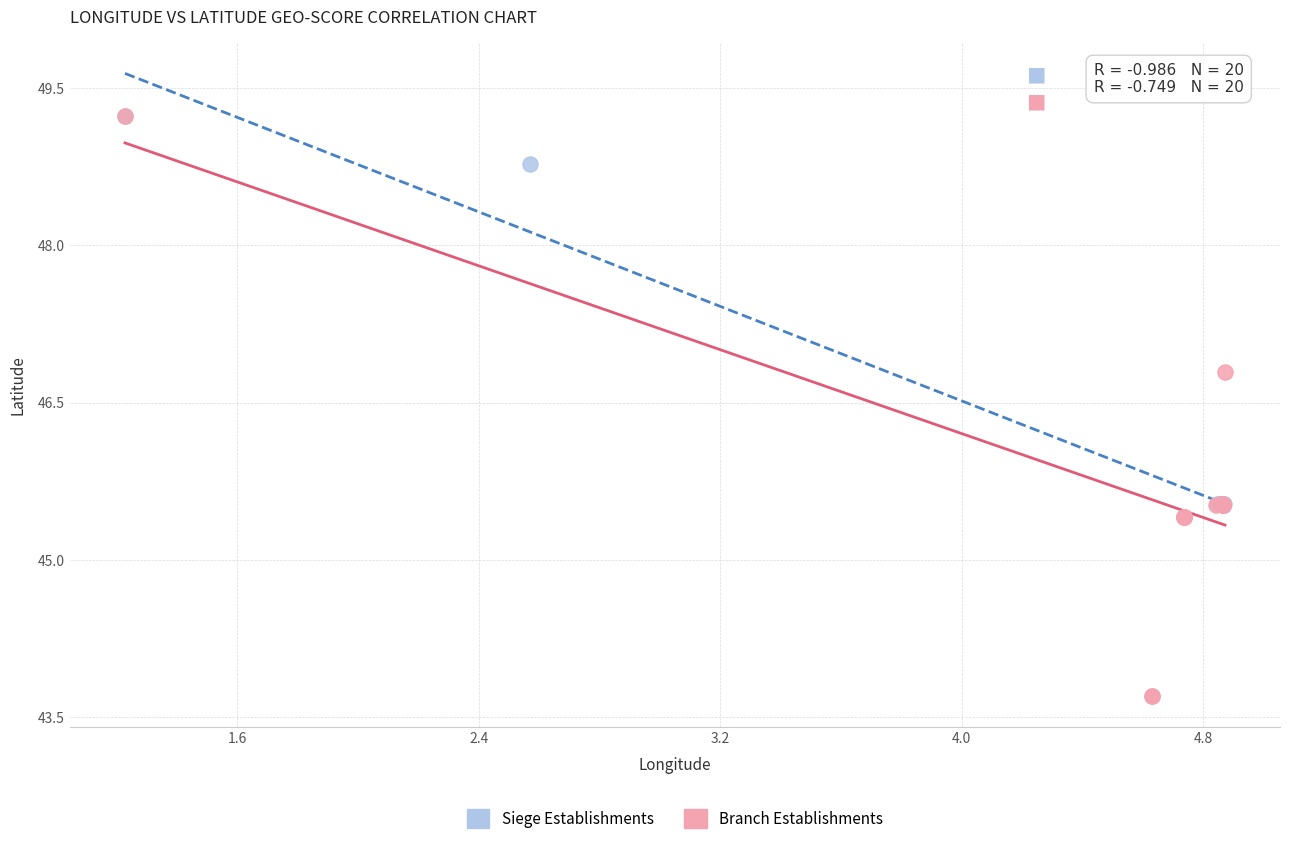

Which series has the largest Y range (max minus min)?

Branch Establishments